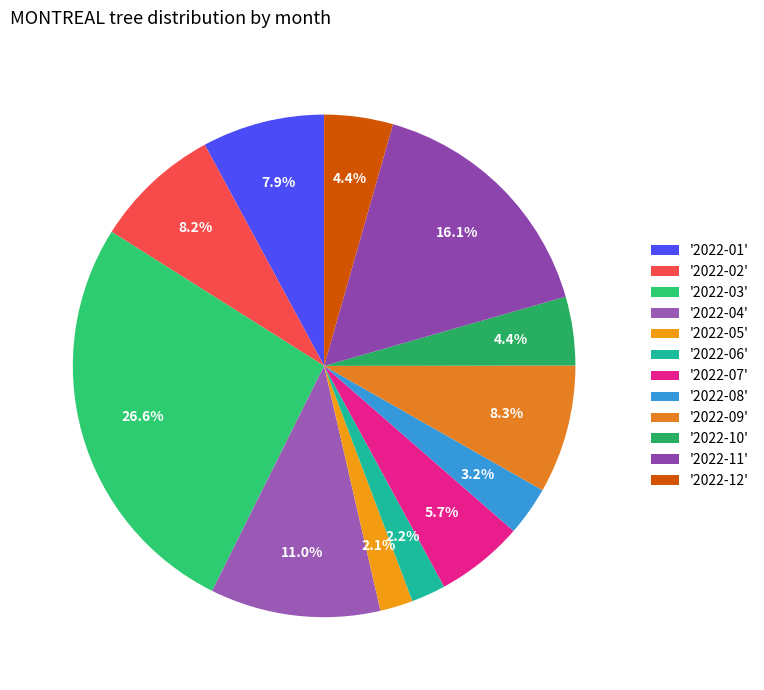

How many segments does this pie chart have?

12